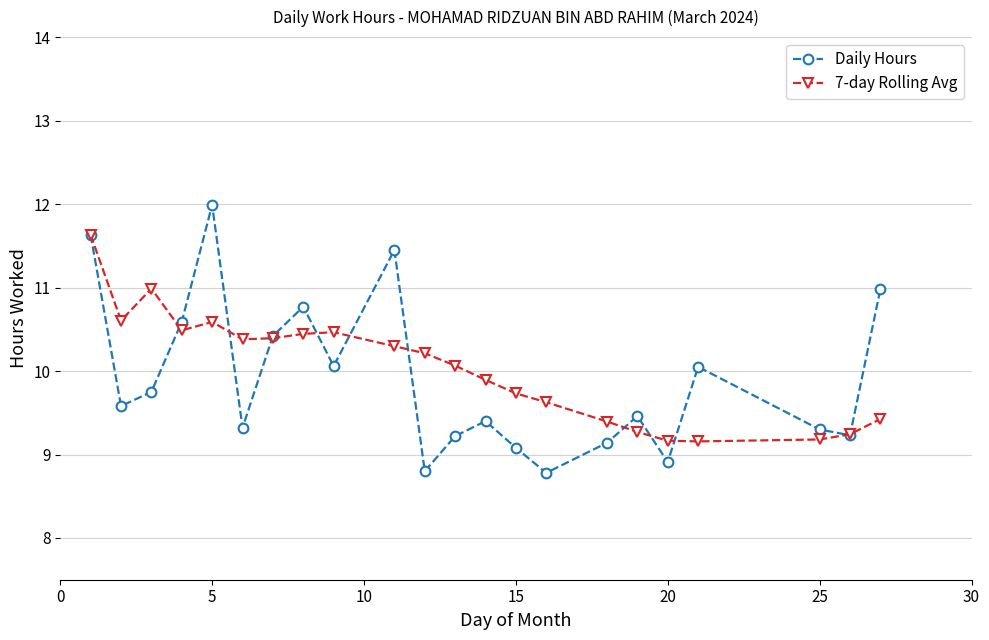

How many interior local peaks does the Daily Hours series have?

6